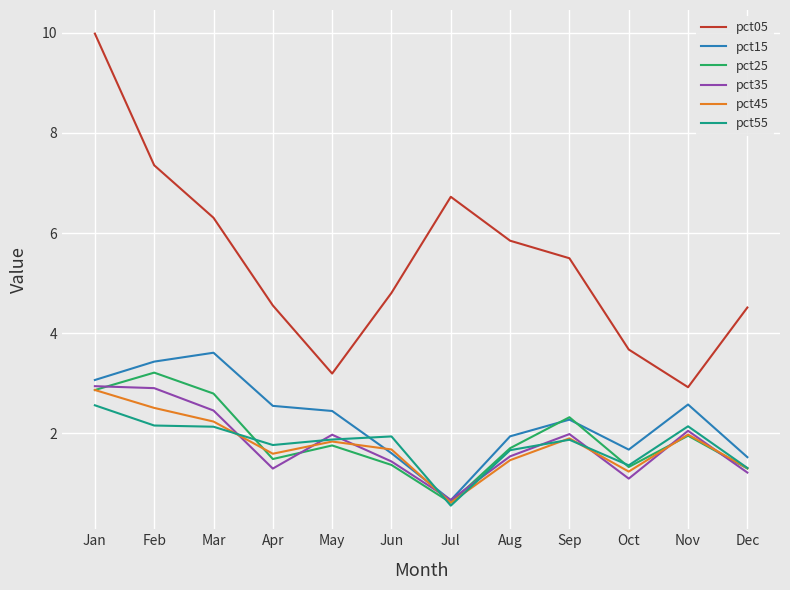

The pct05 series shows 1.5 at Jul. True or false?

False